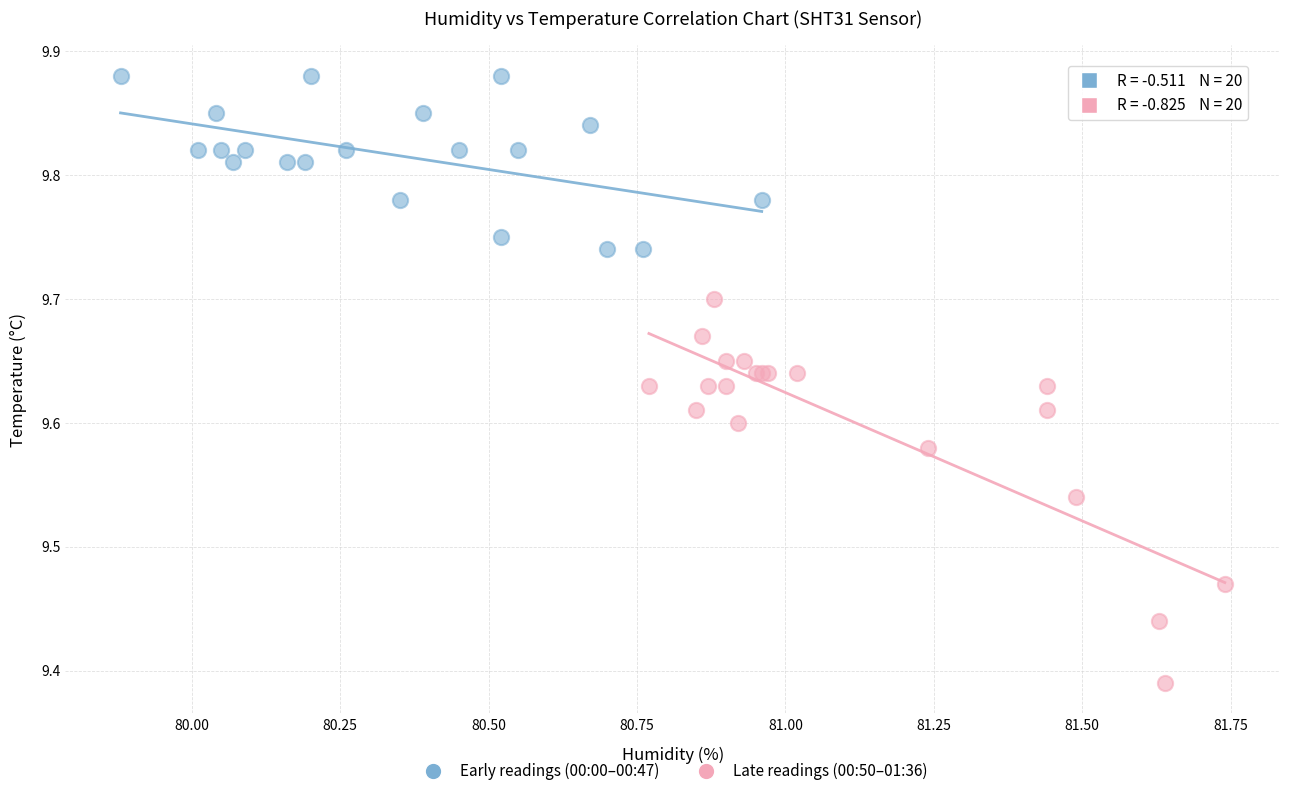

Which series contains the highest Y value?

Early readings (00:00–00:47)